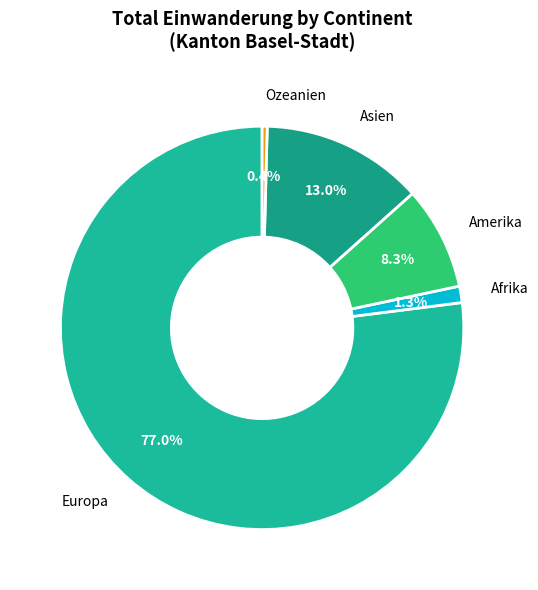

Is there any slice that represents more than half of the pie?

Yes